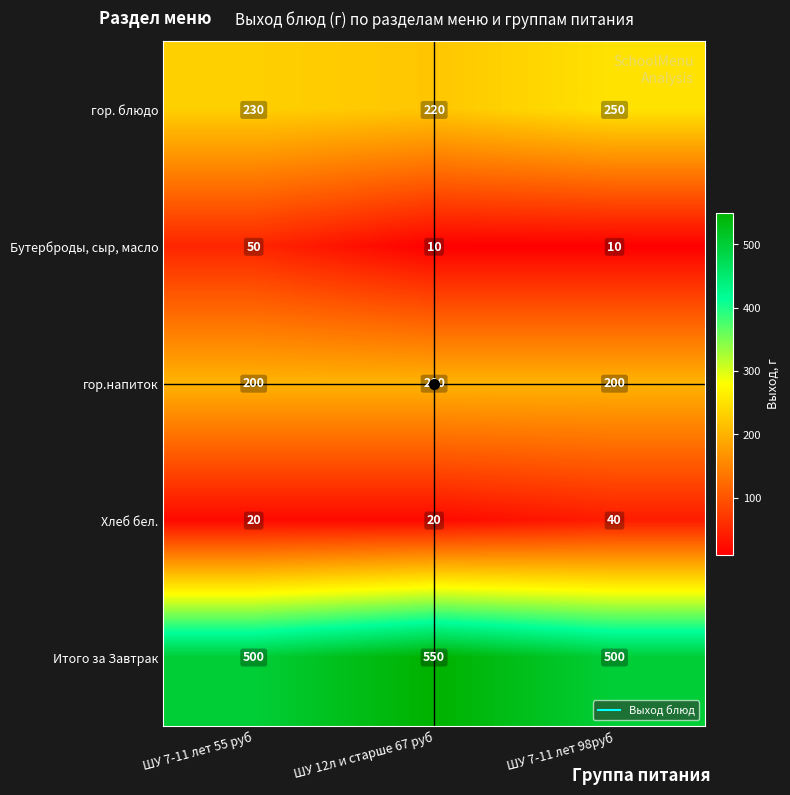

What is the average value of the гор.напиток series?

200